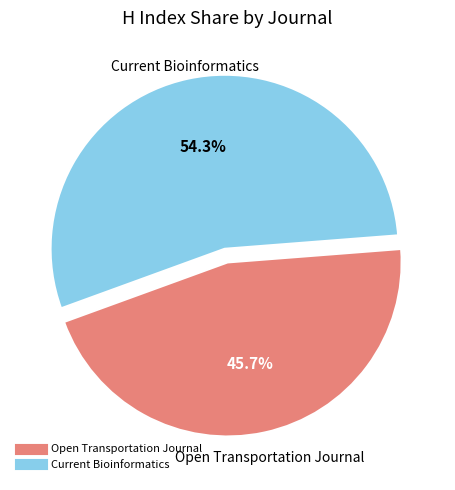

Between Open Transportation Journal and Current Bioinformatics, which is larger?

Current Bioinformatics